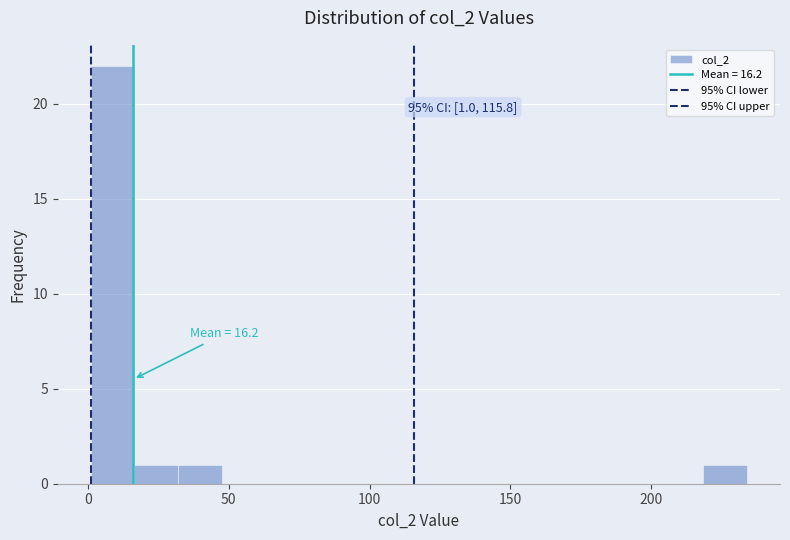

Read against the x-axis, roughly where is the centre of the tallest bar?

10